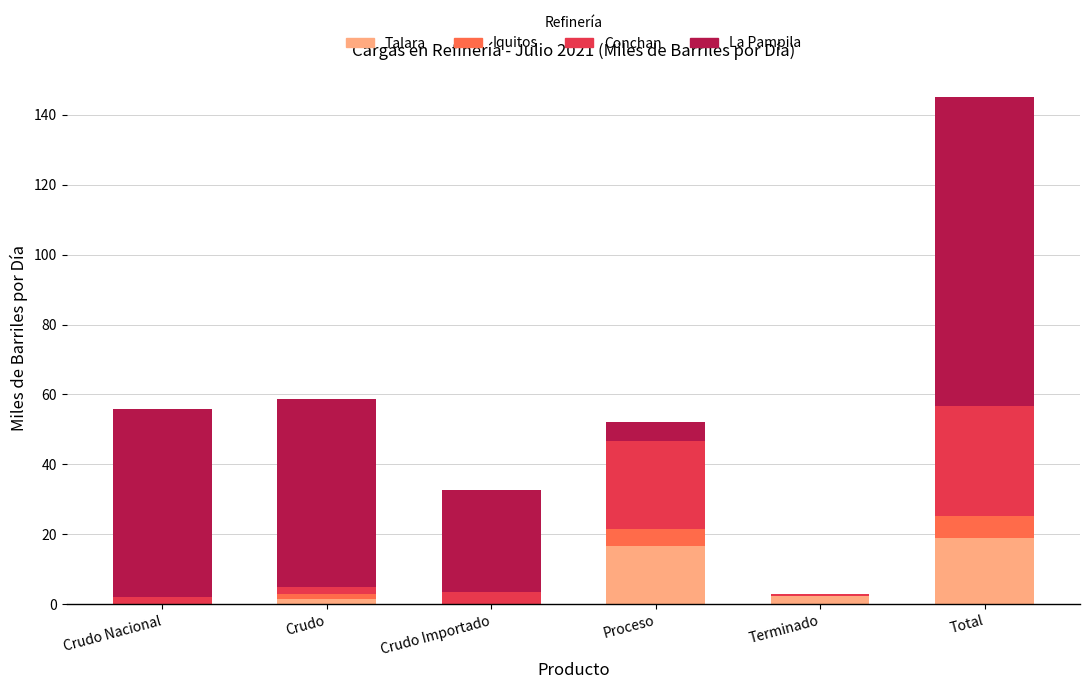

The value of Talara at Crudo Importado is 0.0. True or false?

True